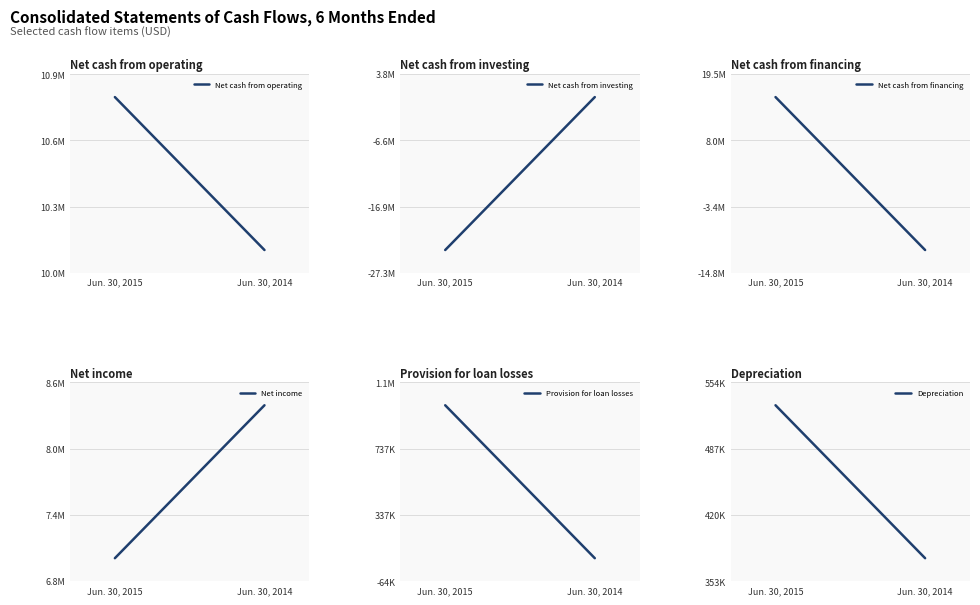

Is the value of Net cash from investing at Jun. 30, 2015 greater than the value of Depreciation at Jun. 30, 2015?

No